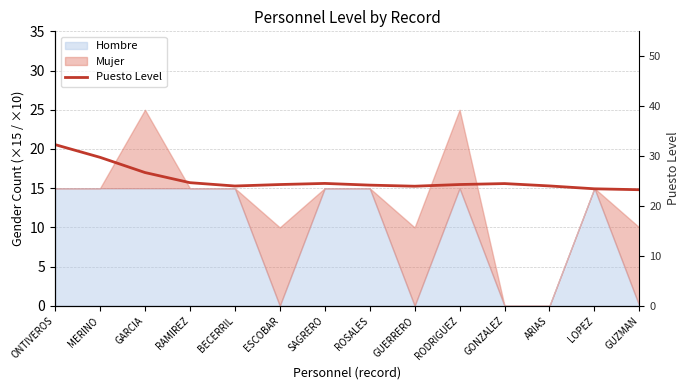

How many points are higher than both their immediate neighbors (excluding endpoints)?

2